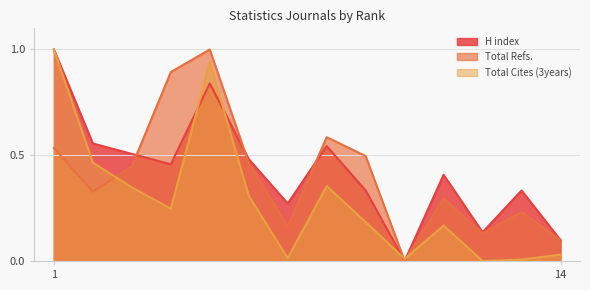

Reading left to right, extract all data points from this chart.

H index: 1=1.0	2=0.6	3=0.5	4=0.5	5=0.8	6=0.5	7=0.3	8=0.5	9=0.3	10=0.0	11=0.4	12=0.1	13=0.3	14=0.1
Total Refs.: 1=0.5	2=0.3	3=0.4	4=0.9	5=1.0	6=0.5	7=0.2	8=0.6	9=0.5	10=0.0	11=0.3	12=0.1	13=0.2	14=0.1
Total Cites (3years): 1=1.0	2=0.5	3=0.3	4=0.2	5=0.9	6=0.3	7=0.0	8=0.4	9=0.2	10=0.0	11=0.2	12=0.0	13=0.0	14=0.0